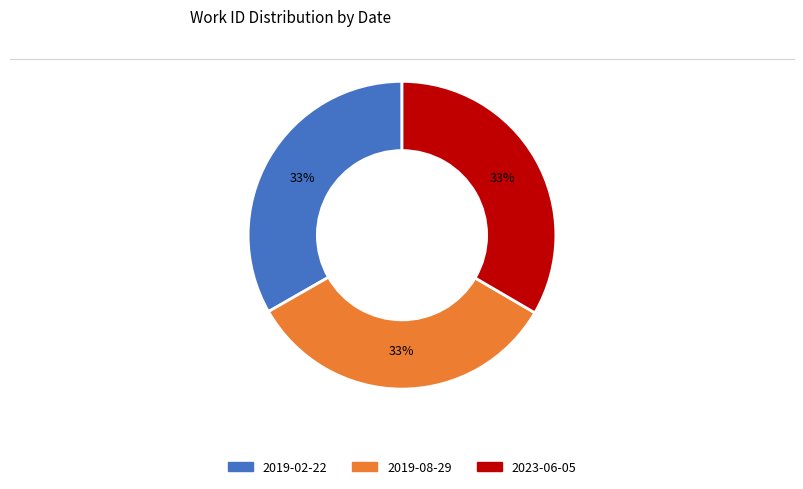

Does 2019-08-29 represent more than half of the total?

No